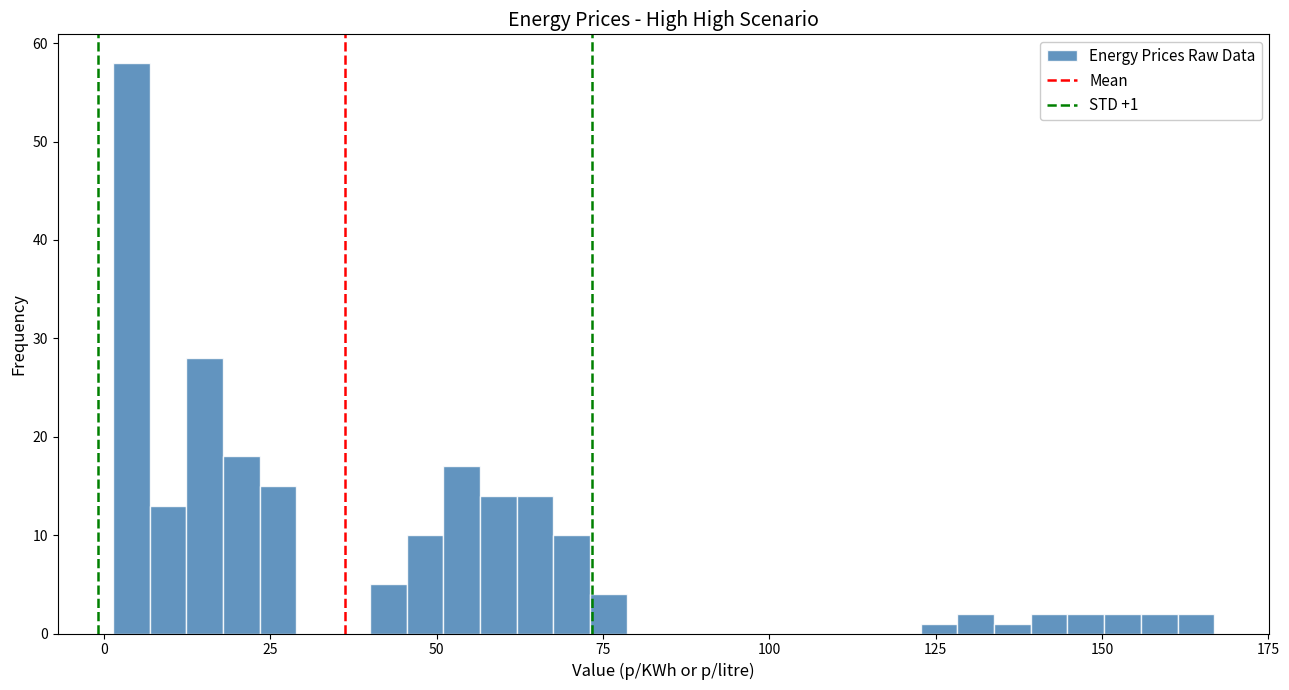

Read against the x-axis, roughly where is the centre of the tallest bar?

5